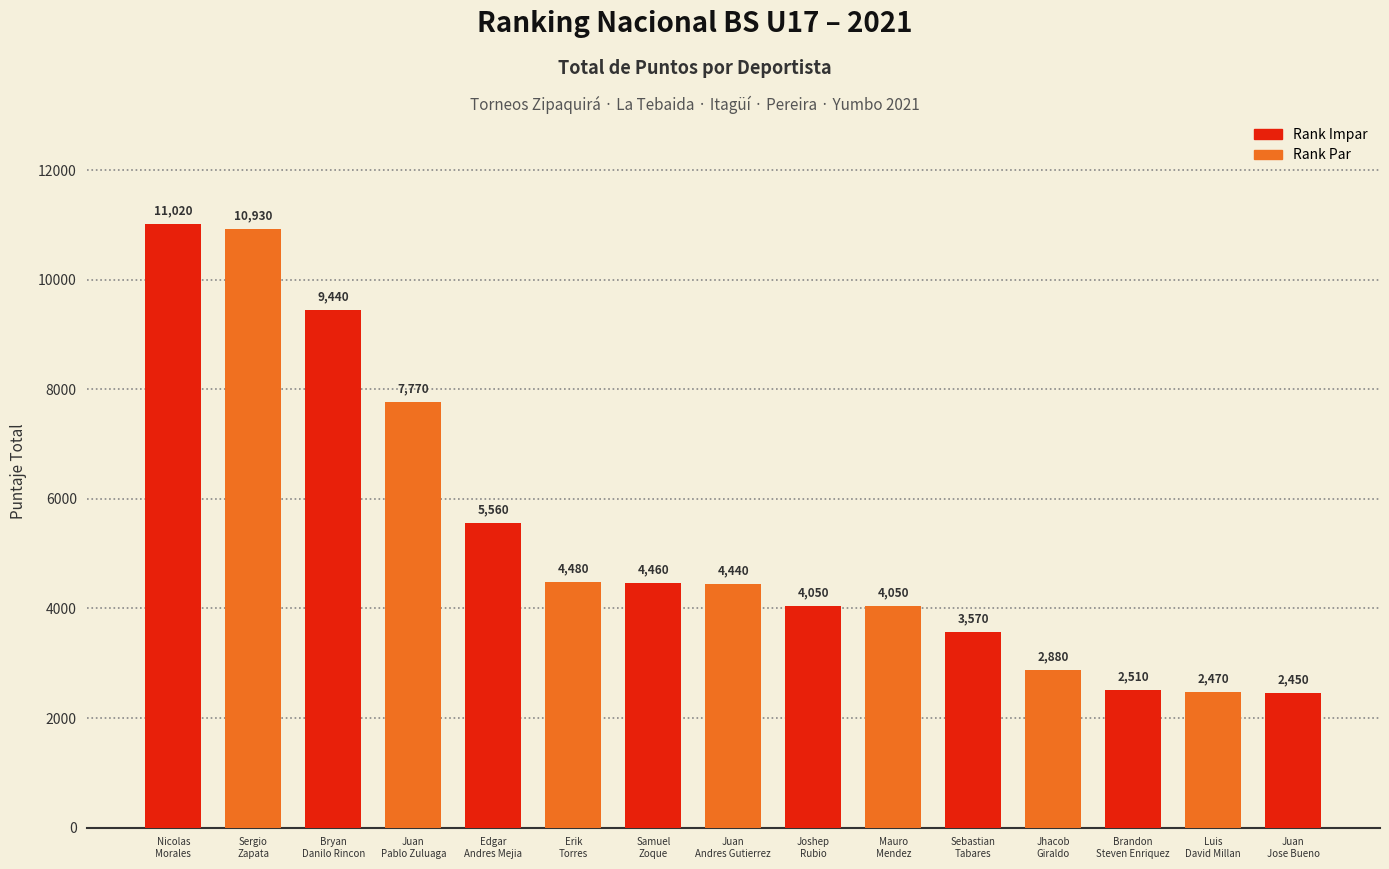

What is the average value?

5339